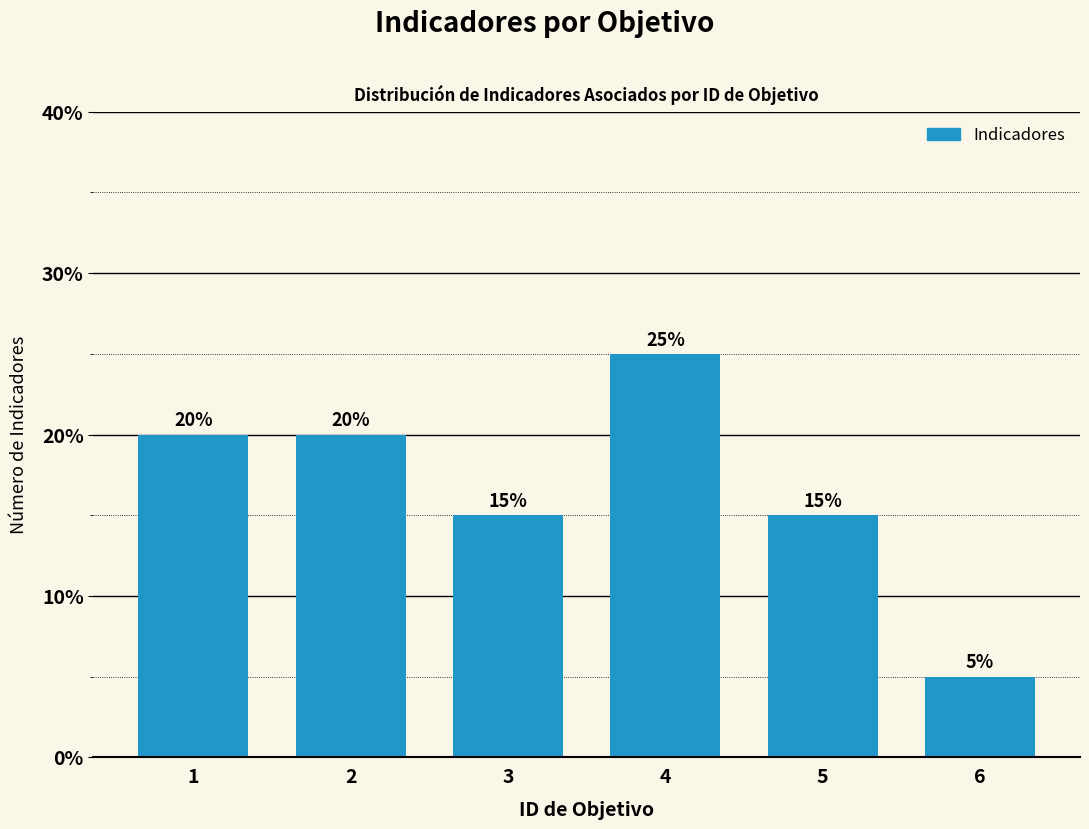

Reading right to left, extract all data points from this chart.

6=5	5=15	4=25	3=15	2=20	1=20